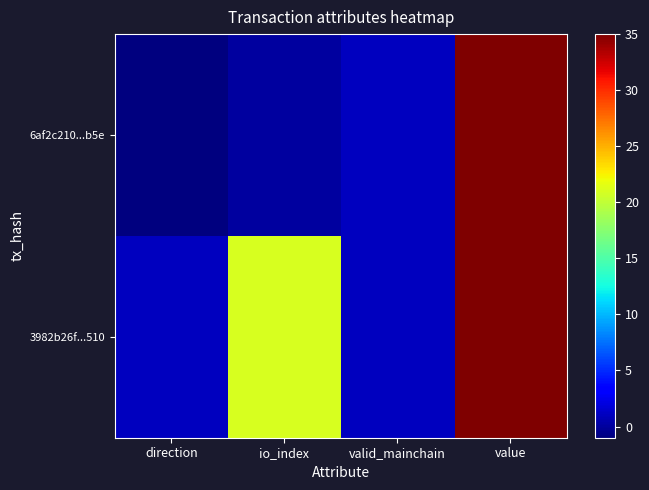

At which category is the sum across all series the highest?

value